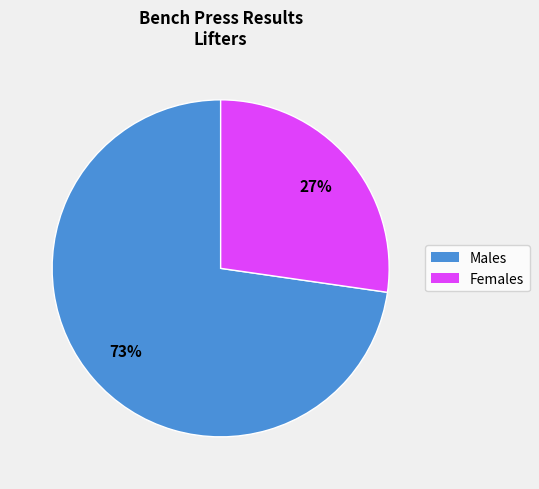

Is there any slice that represents more than half of the pie?

Yes